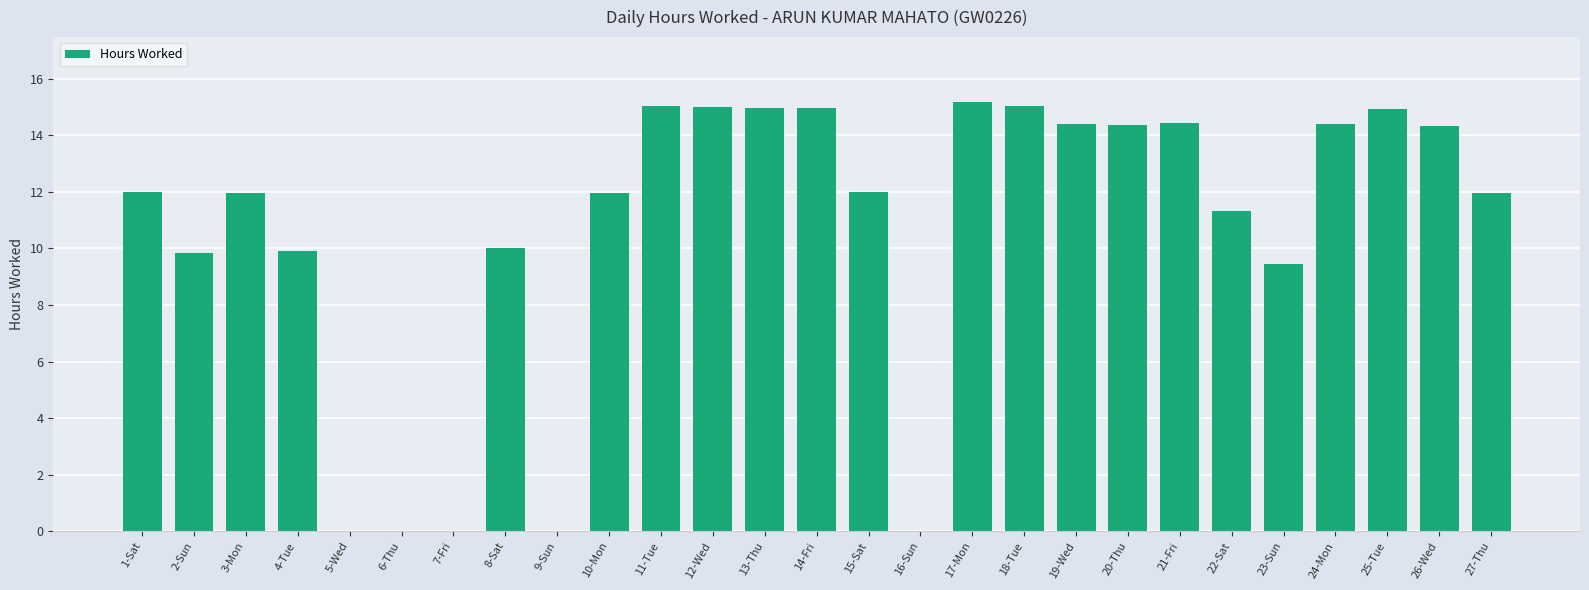

True or false: the data shows 14.3 at 20-Thu.

True